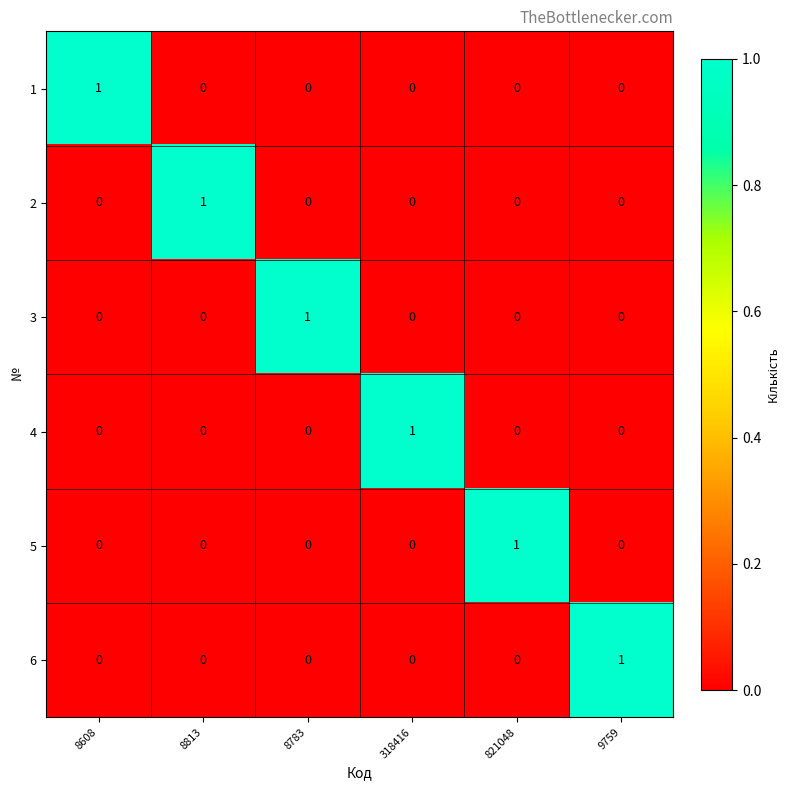

At which label does 6 reach its peak?

9759